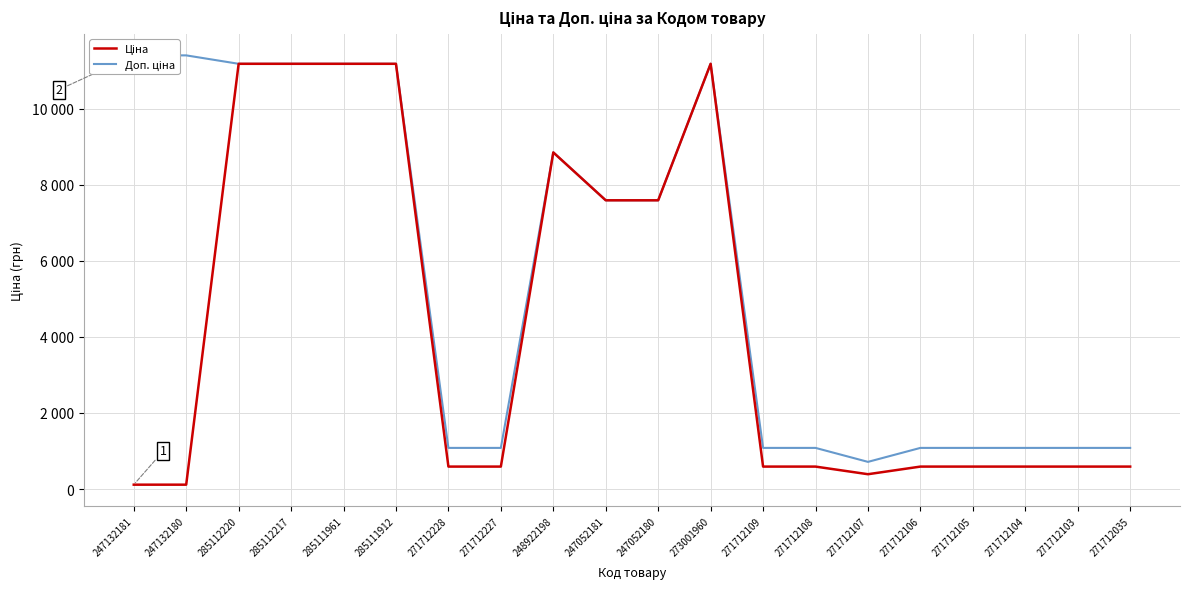

What is the value of the Ціна point at the 15th from the left?

389.3